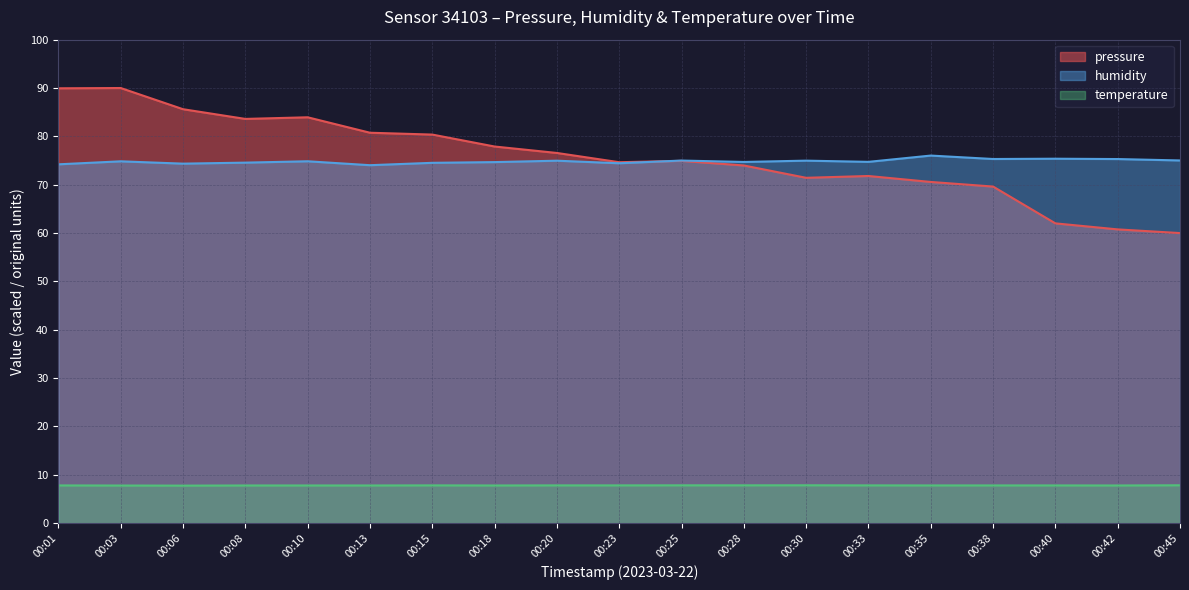

Which category has the lowest value in the pressure series?

00:45